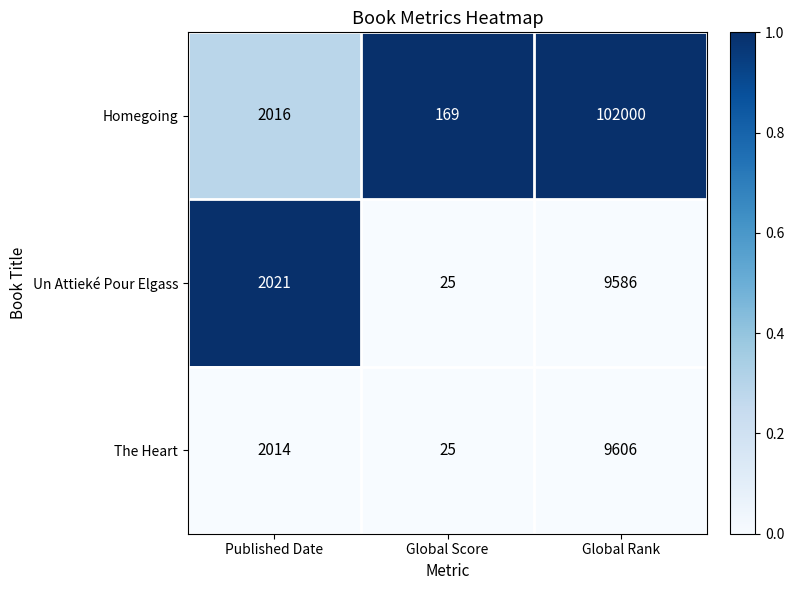

Reading left to right, what are all the values shown in this chart?

Homegoing: 2016	169	102000
Un Attieké Pour Elgass: 2021	25	9586
The Heart: 2014	25	9606